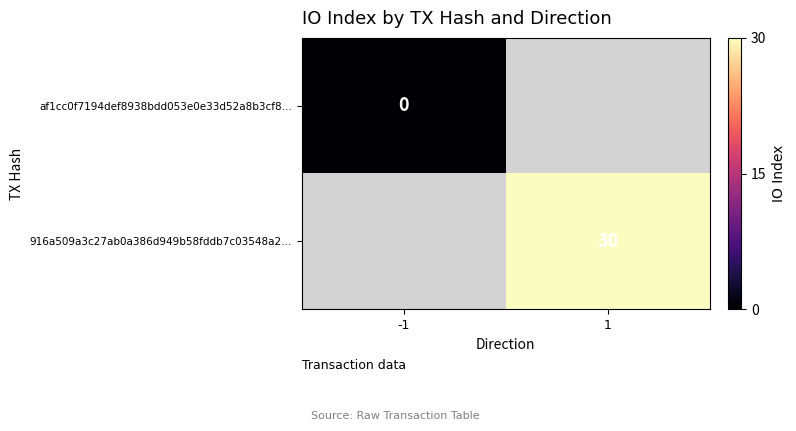

What is the maximum value shown in the chart?

30.0